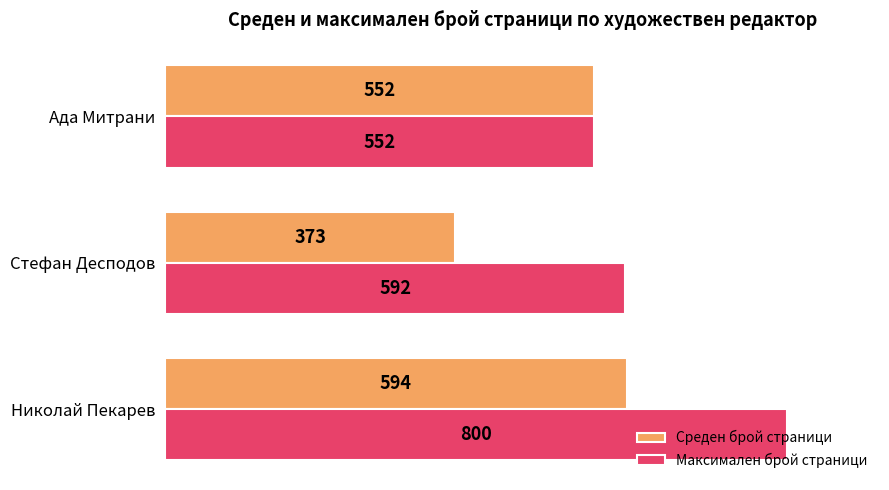

What is the average value of the Максимален брой страници series?

648.0